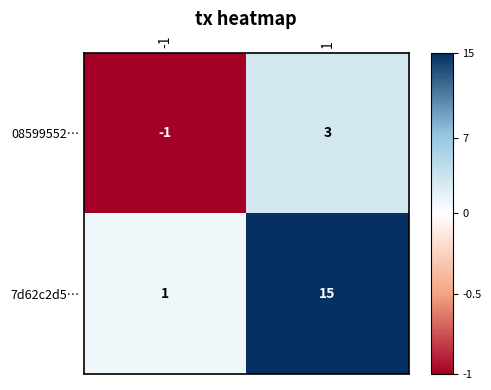

How many distinct data groups are displayed?

2